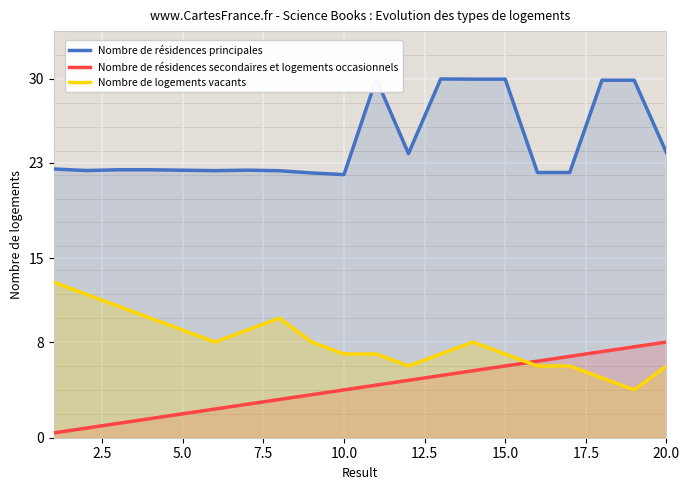

The value of Nombre de résidences secondaires et logements occasionnels at 15.0 is 6.0. True or false?

True